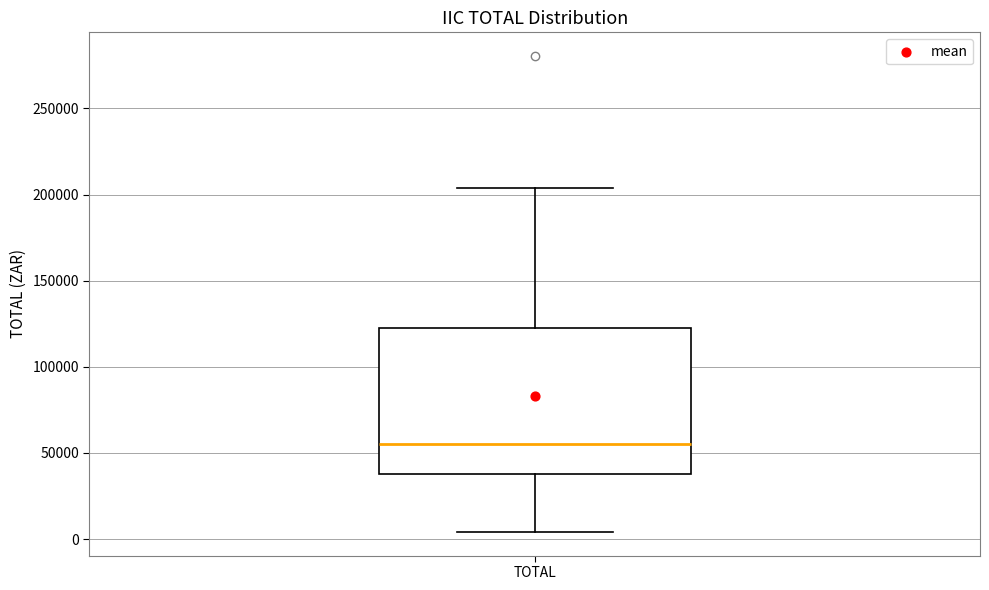

Transcribe this box plot: give where the median line is, the range the box spans, and where the two whiskers end, as read against the y-axis. The values are not printed on the chart, so give them approximately, as read against the axis.

median 55000, box 40000 to 125000, whiskers 5000 to 205000